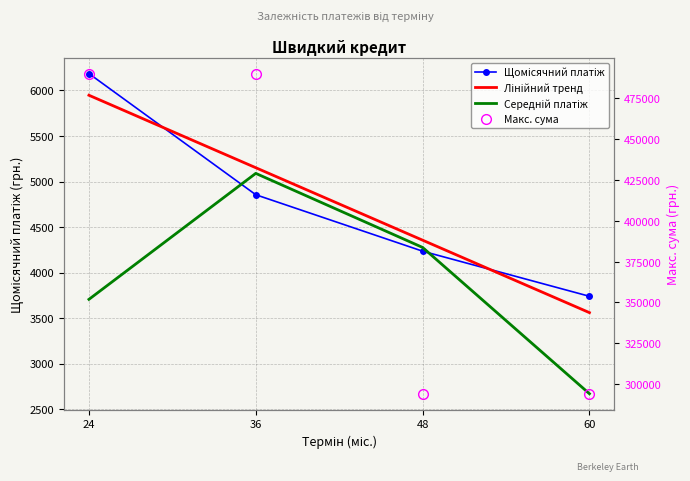

The value of Макс. сума at 48 is 194975.5. True or false?

False